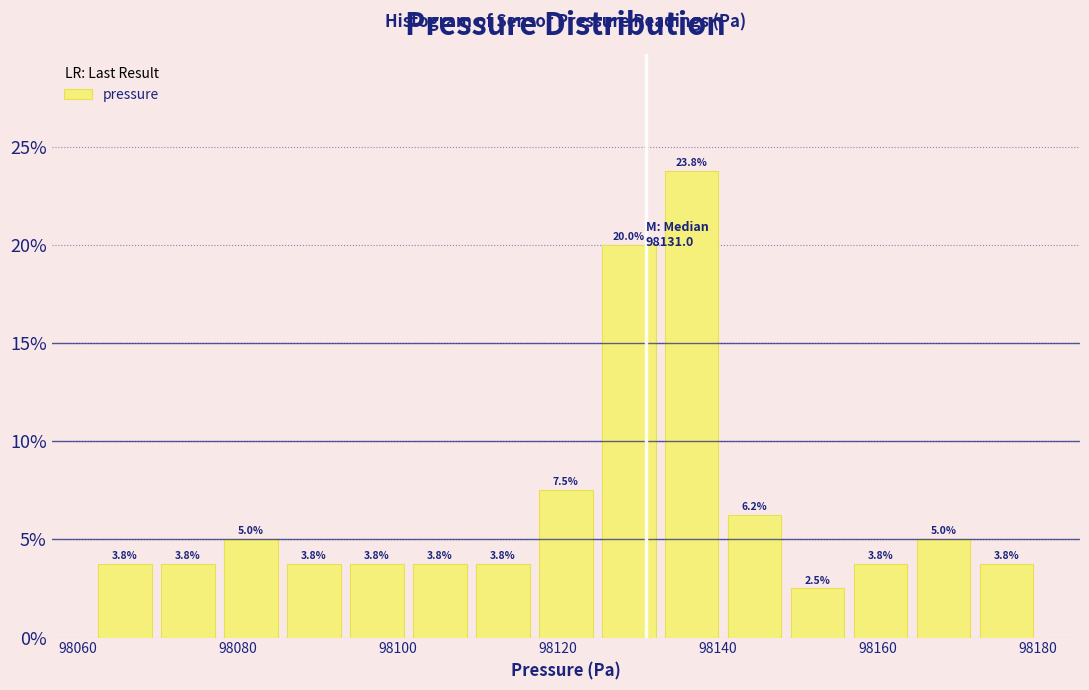

Read against the x-axis, roughly where is the centre of the tallest bar?

98136